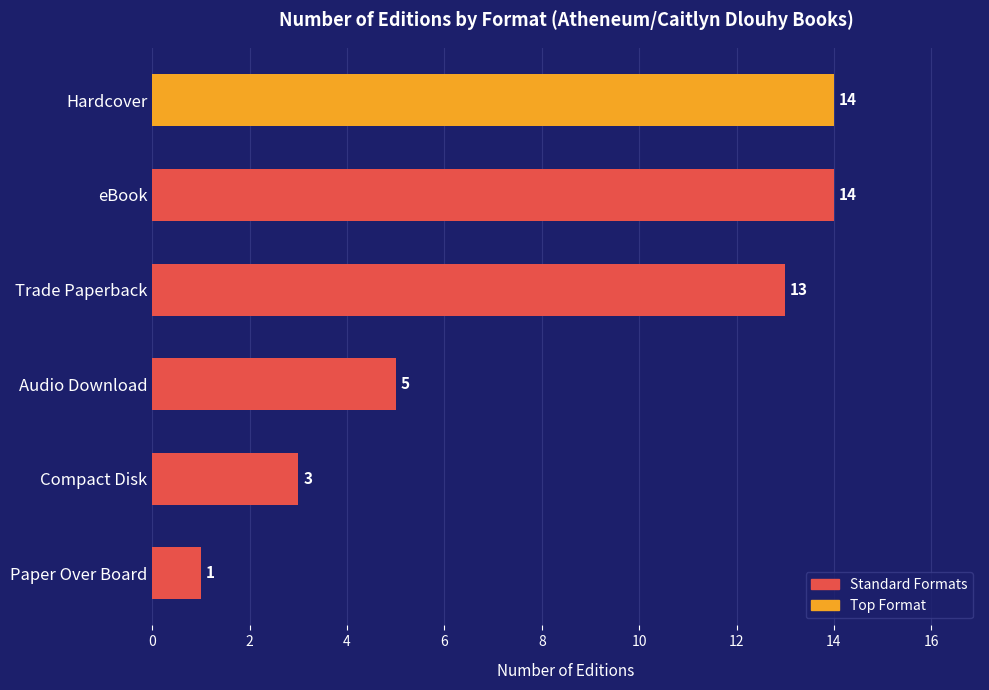

What is the average value?

8